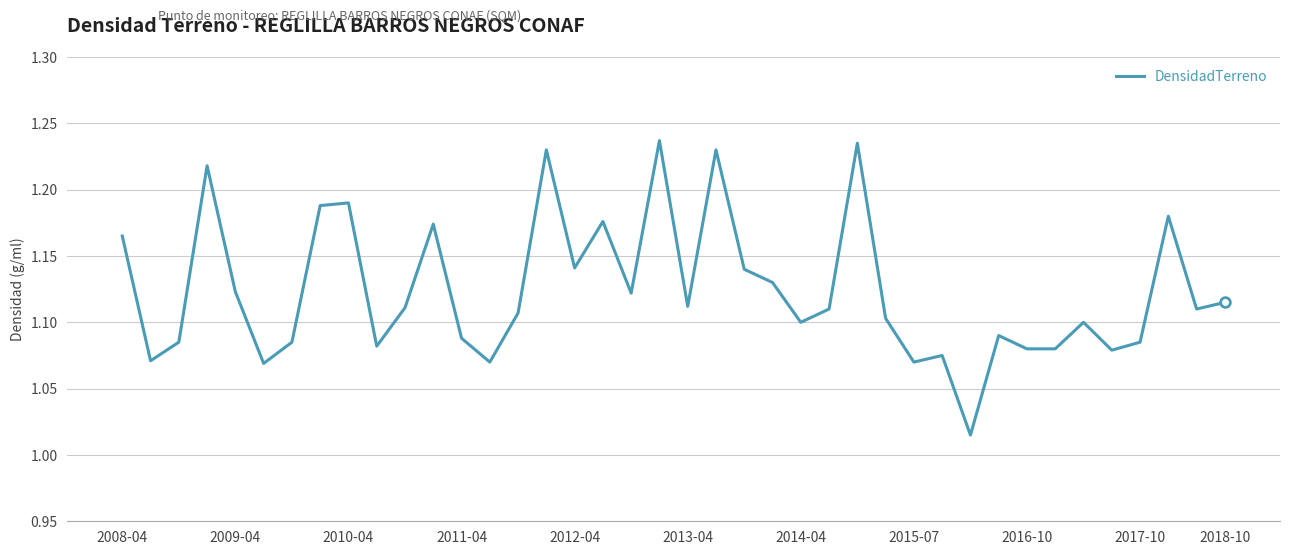

Between 2009-04 and 2017-10, which is larger?

2009-04